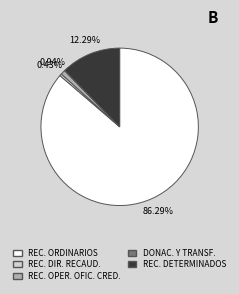

What is the largest slice in the pie chart?

RECURSOS ORDINARIOS